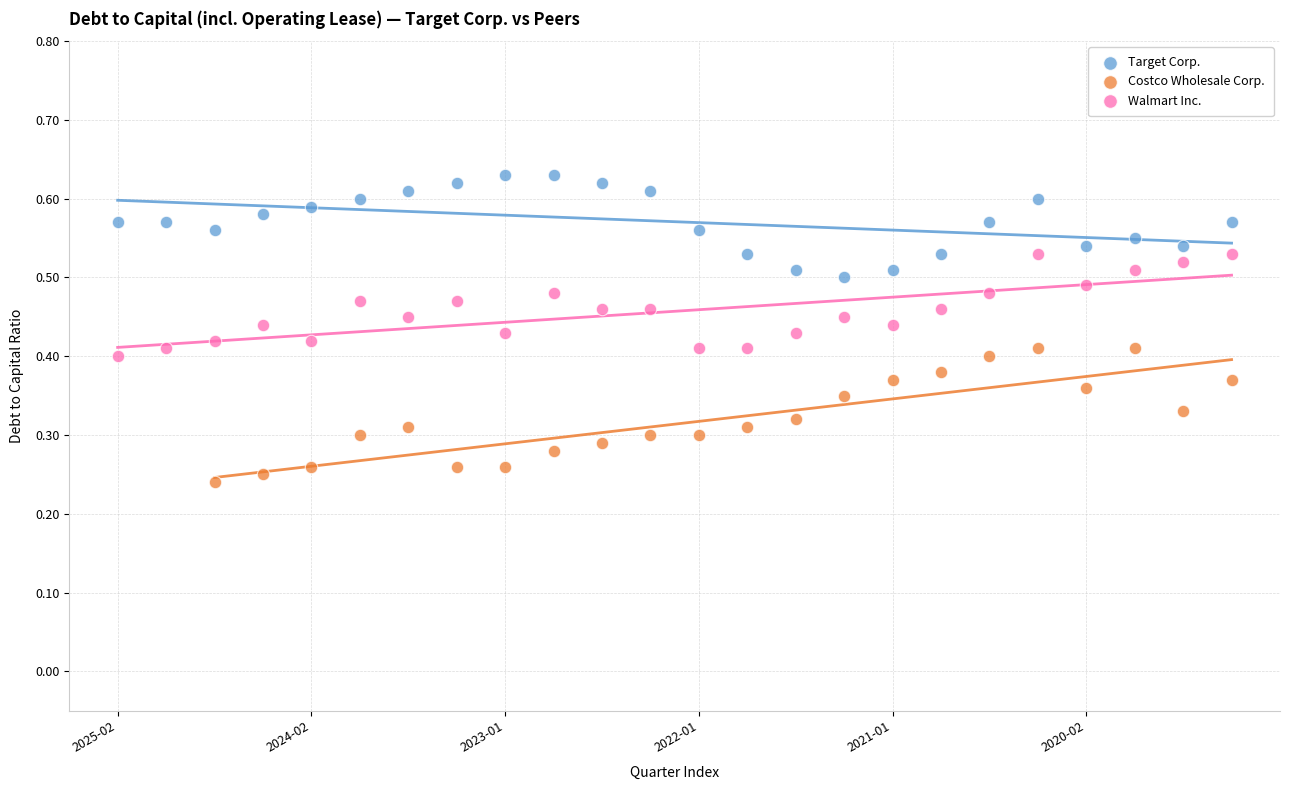

Which series contains the highest Y value?

Target Corp.